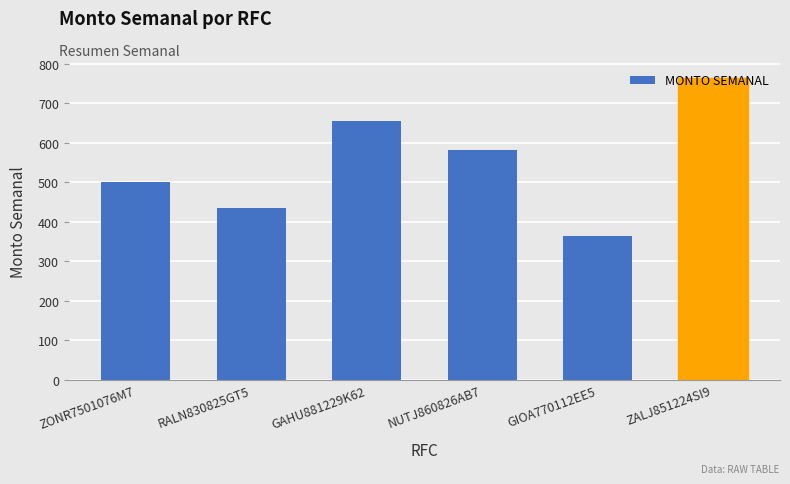

What is the difference between the values at ZALJ851224SI9 and GIOA770112EE5?

399.9